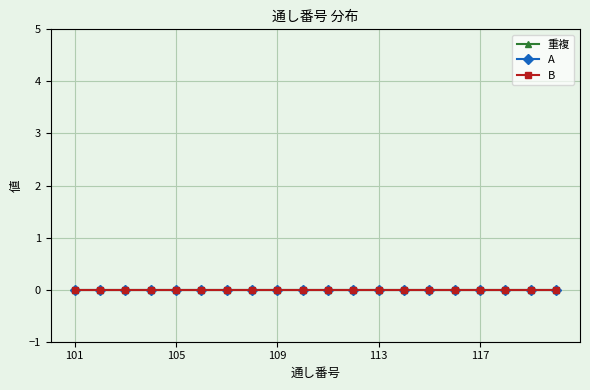

Which label corresponds to the largest value in the chart?

120